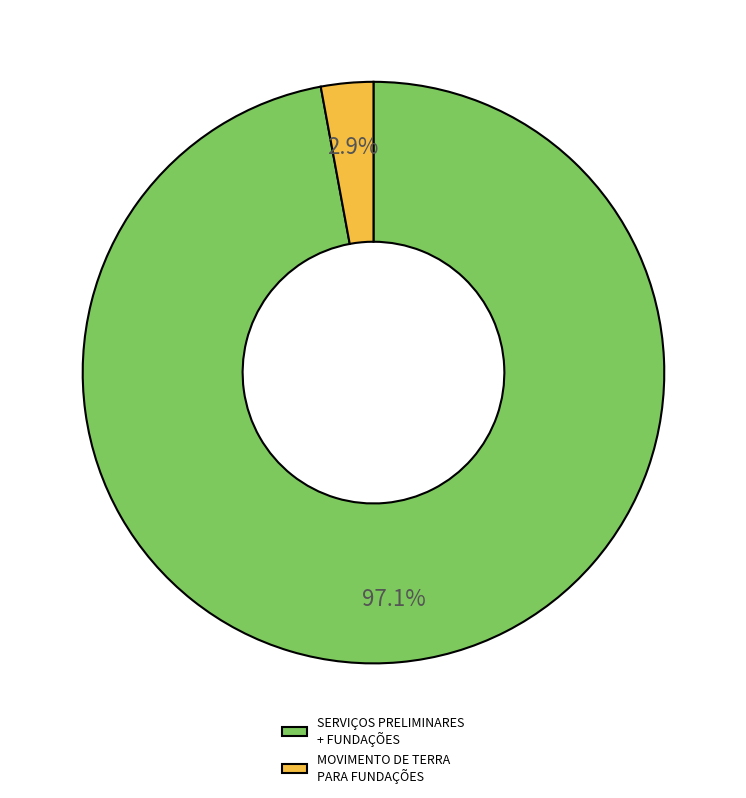

Which category has the smallest portion of the pie?

MOVIMENTO DE TERRA PARA FUNDAÇÕES